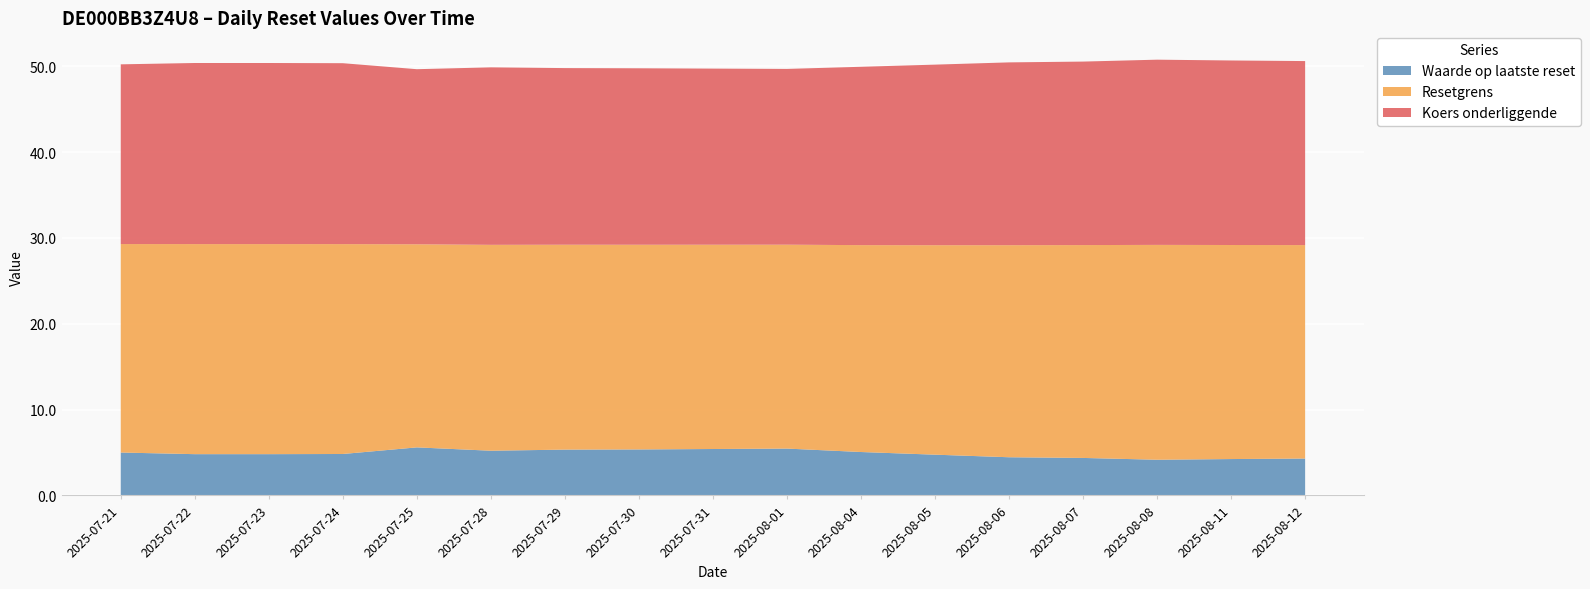

Reading left to right, what are all the values shown in this chart?

Waarde op laatste reset: 2025-07-21=5.0	2025-07-22=4.8	2025-07-23=4.8	2025-07-24=4.8	2025-07-25=5.6	2025-07-28=5.2	2025-07-29=5.3	2025-07-30=5.4	2025-07-31=5.4	2025-08-01=5.5	2025-08-04=5.1	2025-08-05=4.8	2025-08-06=4.5	2025-08-07=4.4	2025-08-08=4.2	2025-08-11=4.2	2025-08-12=4.3
Resetgrens: 2025-07-21=24.3	2025-07-22=24.5	2025-07-23=24.5	2025-07-24=24.5	2025-07-25=23.7	2025-07-28=24.0	2025-07-29=23.9	2025-07-30=23.9	2025-07-31=23.8	2025-08-01=23.8	2025-08-04=24.1	2025-08-05=24.4	2025-08-06=24.7	2025-08-07=24.8	2025-08-08=25.0	2025-08-11=24.9	2025-08-12=24.9
Koers onderliggende: 2025-07-21=20.9	2025-07-22=21.1	2025-07-23=21.1	2025-07-24=21.1	2025-07-25=20.4	2025-07-28=20.7	2025-07-29=20.6	2025-07-30=20.6	2025-07-31=20.5	2025-08-01=20.5	2025-08-04=20.8	2025-08-05=21.0	2025-08-06=21.3	2025-08-07=21.4	2025-08-08=21.6	2025-08-11=21.5	2025-08-12=21.4